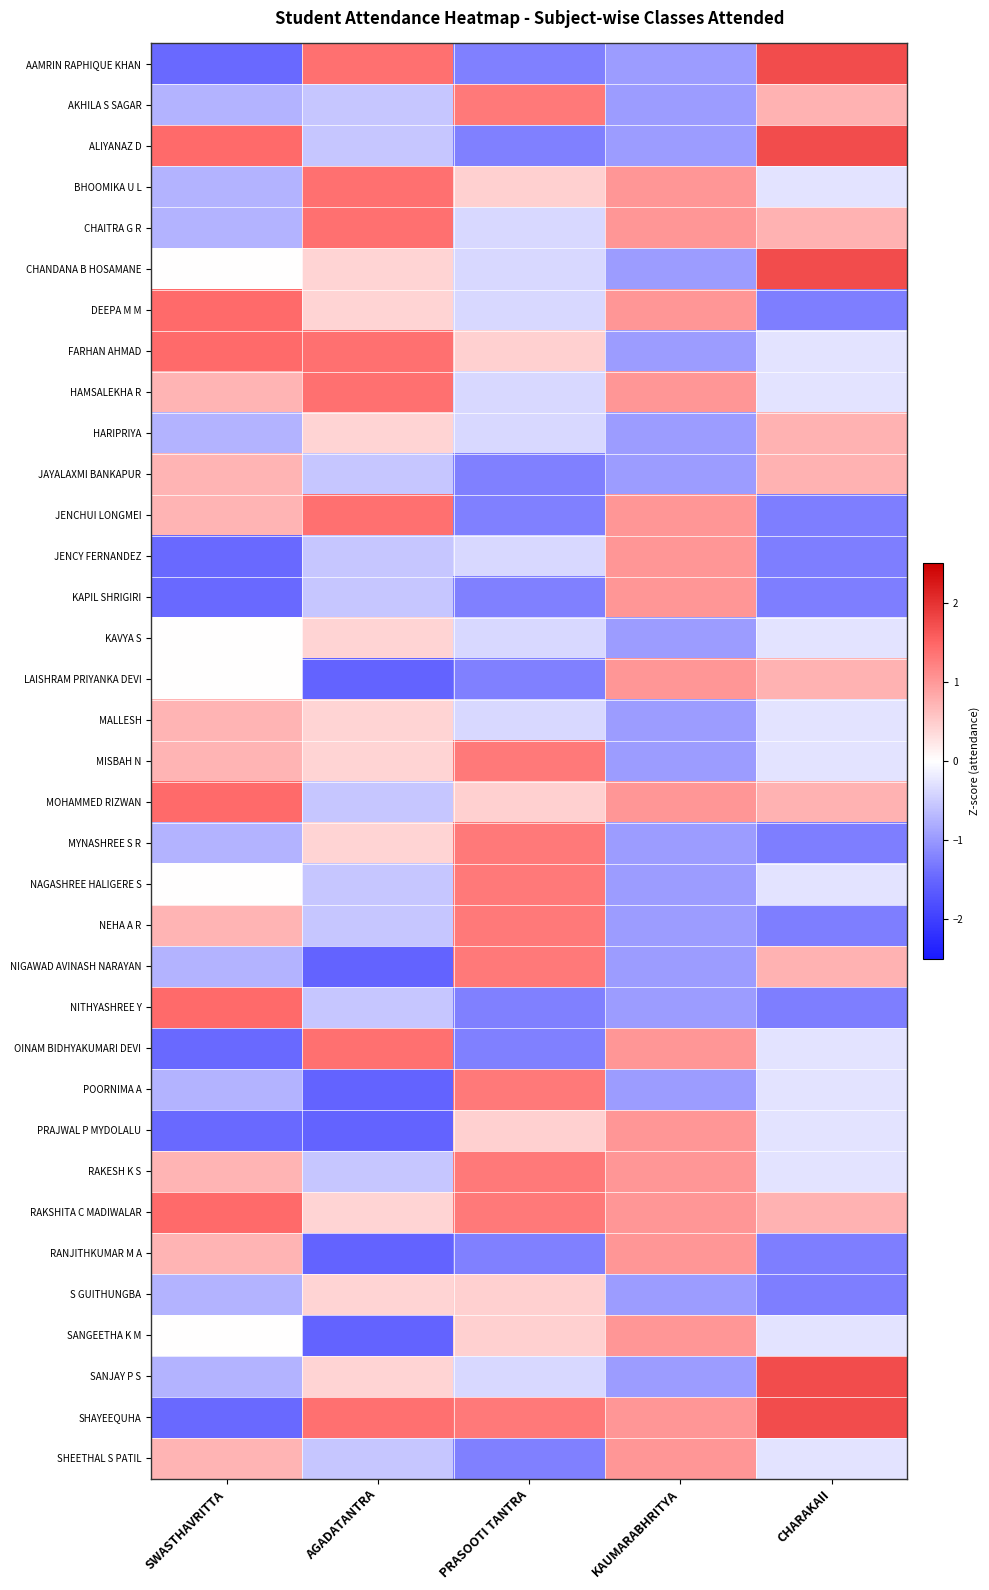

At how many categories does at least one series exceed 0?

5